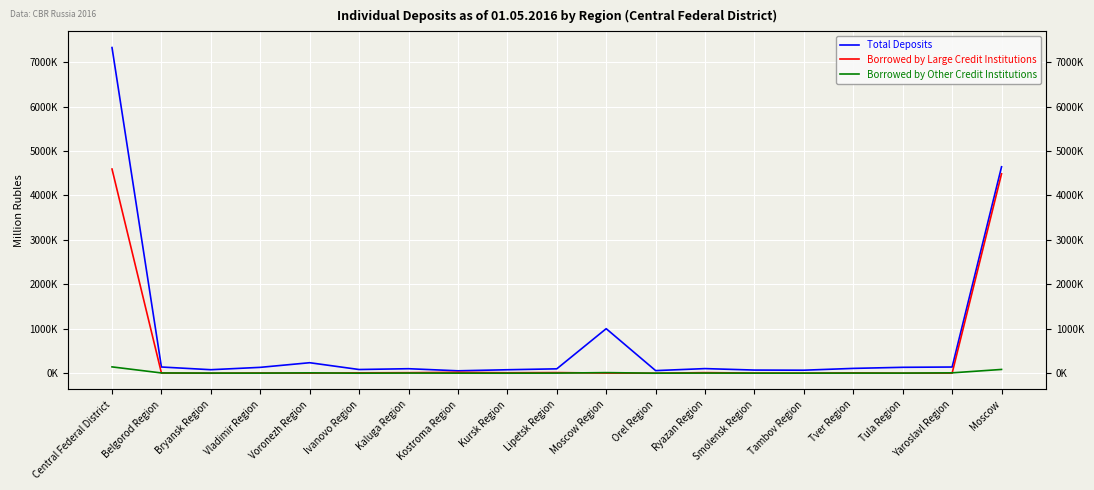

What is the value of the Total Deposits point at the 3rd from the left?

78658